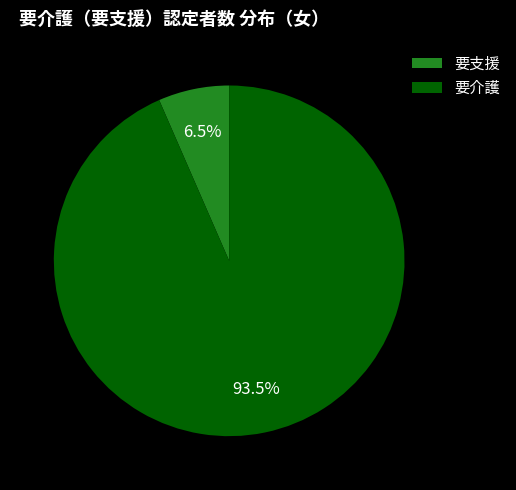

Between 要支援 and 要介護, which is larger?

要介護